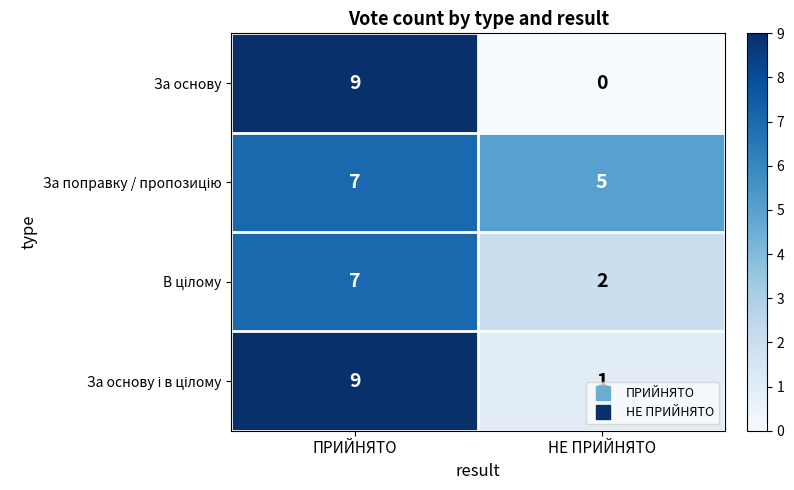

What is the difference between the highest and lowest values at НЕ ПРИЙНЯТО?

5